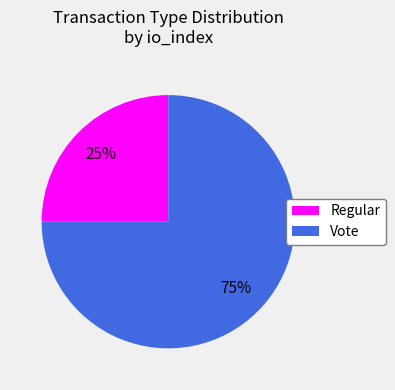

To the nearest percent, what portion does Regular represent?

25%